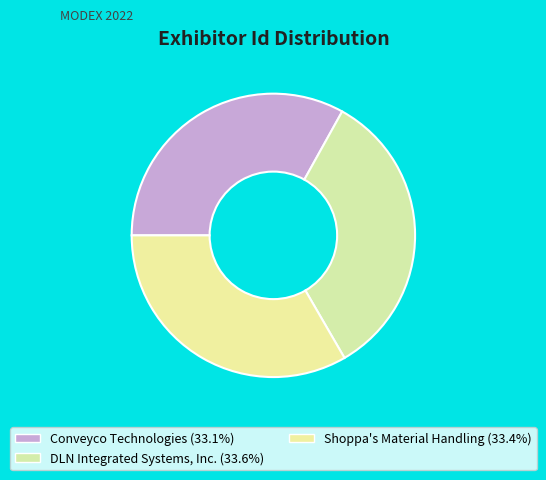

Approximately how many times larger is the value at Shoppa's Material Handling compared to DLN Integrated Systems, Inc.?

1.0